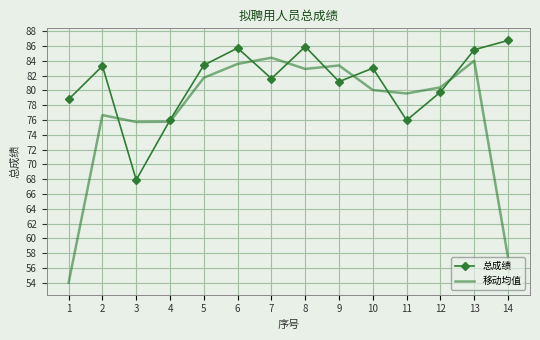

At 11, list the series in order from largest to smallest.

移动均值, 总成绩